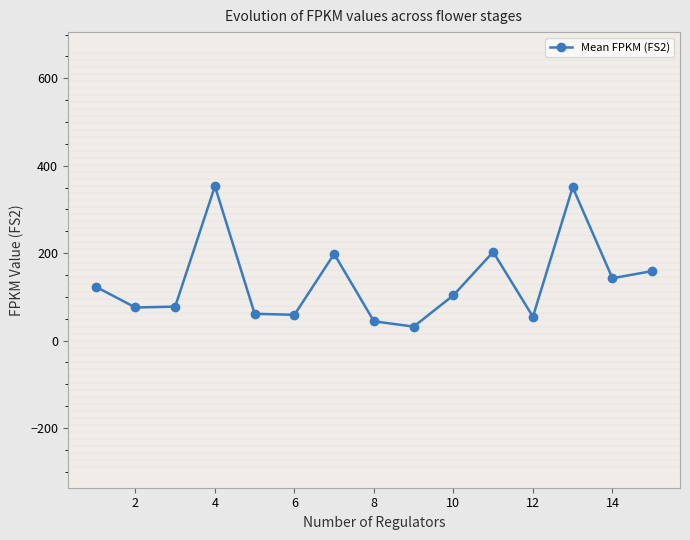

What is the value of the 3rd point from the left?

77.7